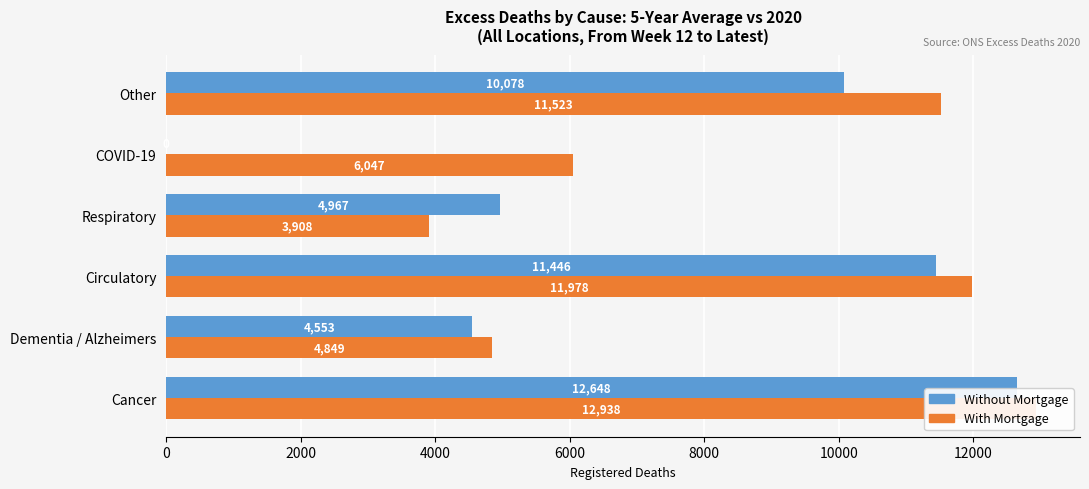

At how many categories does at least one series exceed 1882?

6